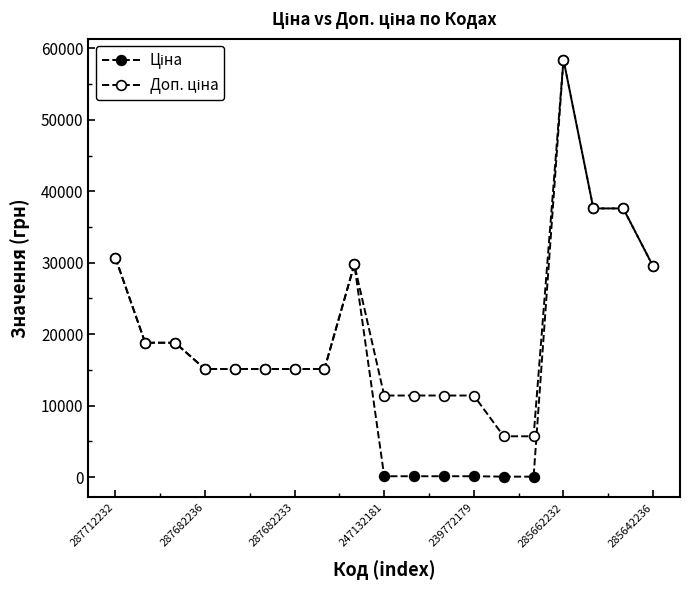

What is the label of the 15th point from the left?

14